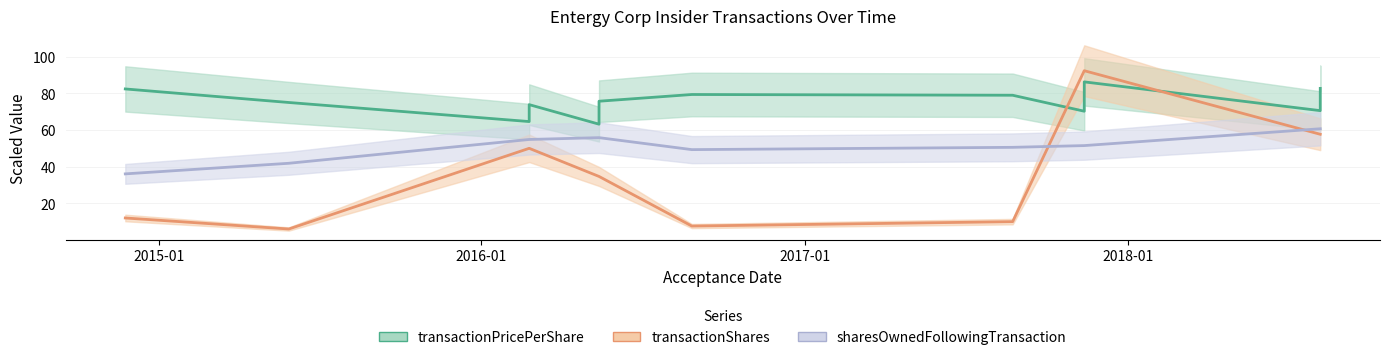

Reading right to left, what are all the values shown in this chart?

transactionPricePerShare: 2018-08-07=82.7	2018-08-07=70.6	2017-11-13=86.2	2017-11-13=70.2	2017-08-24=79.0	2016-08-26=79.4	2016-05-13=75.7	2016-05-13=63.2	2016-02-24=73.8	2016-02-24=64.6	2015-05-28=75.0	2014-11-24=82.4
transactionShares: 2018-08-07=57.7	2018-08-07=57.7	2017-11-13=92.3	2017-11-13=92.3	2017-08-24=10.0	2016-08-26=7.6	2016-05-13=34.7	2016-05-13=34.7	2016-02-24=50.0	2016-02-24=50.0	2015-05-28=6.0	2014-11-24=12.0
sharesOwnedFollowingTransaction: 2018-08-07=60.7	2018-08-07=60.7	2017-11-13=51.5	2017-11-13=51.5	2017-08-24=50.5	2016-08-26=49.3	2016-05-13=55.8	2016-05-13=55.8	2016-02-24=54.8	2016-02-24=54.8	2015-05-28=41.8	2014-11-24=36.1